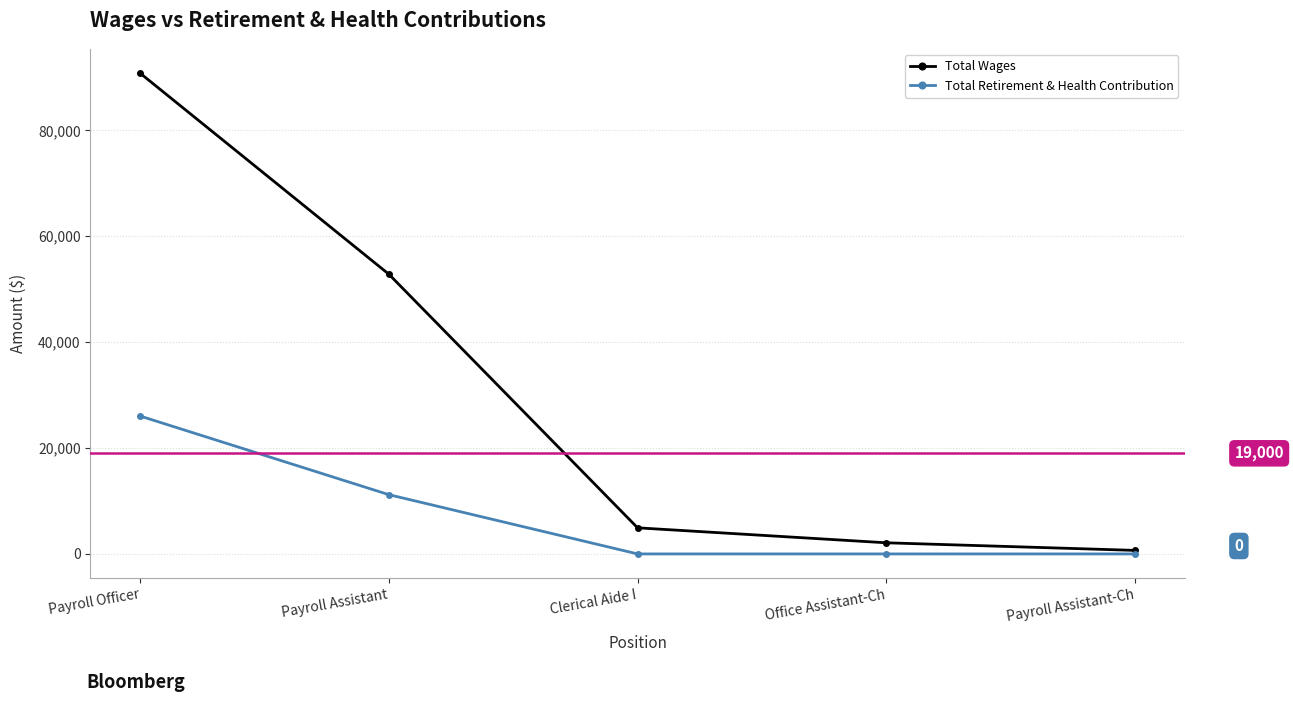

What is the total value across all series at Payroll Officer?

116815